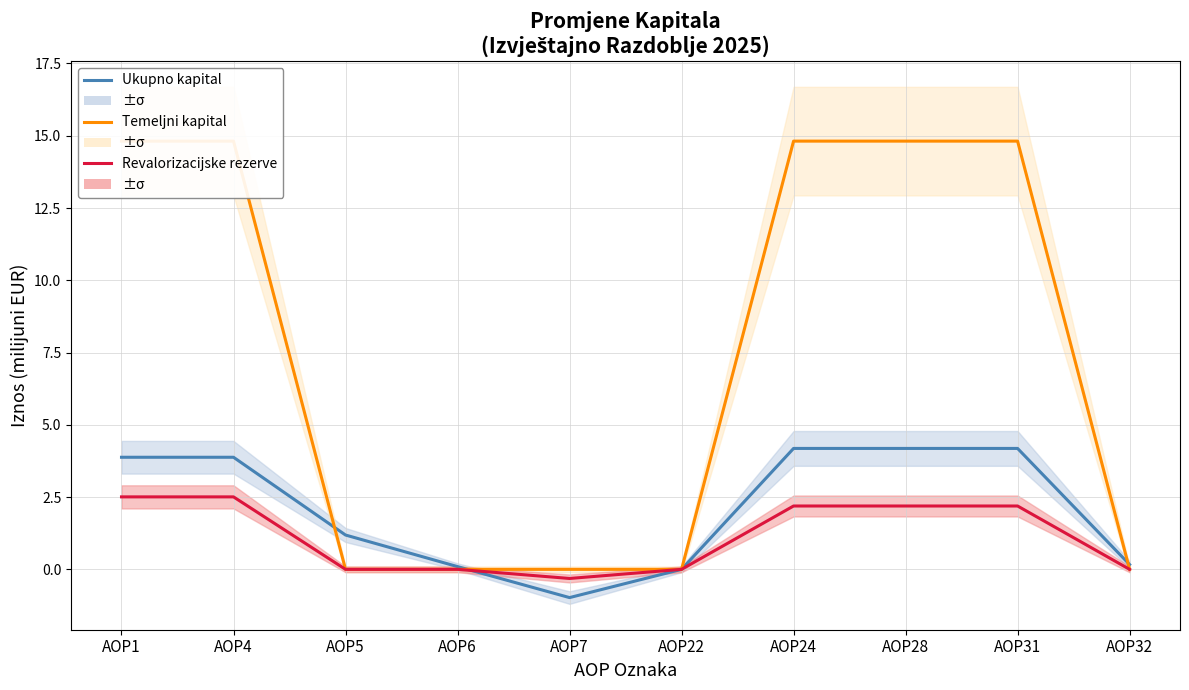

Which series has the largest total across all categories?

Temeljni kapital